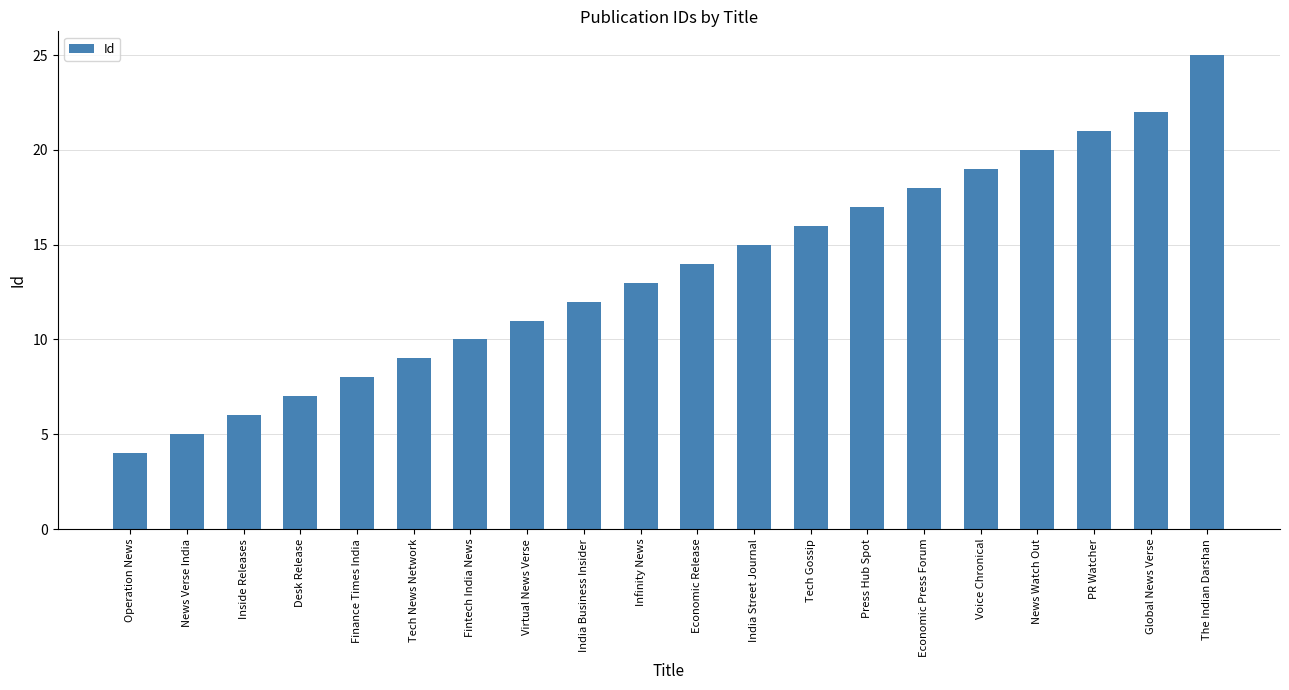

What is the sum of the values at Virtual News Verse and Tech News Network?

20